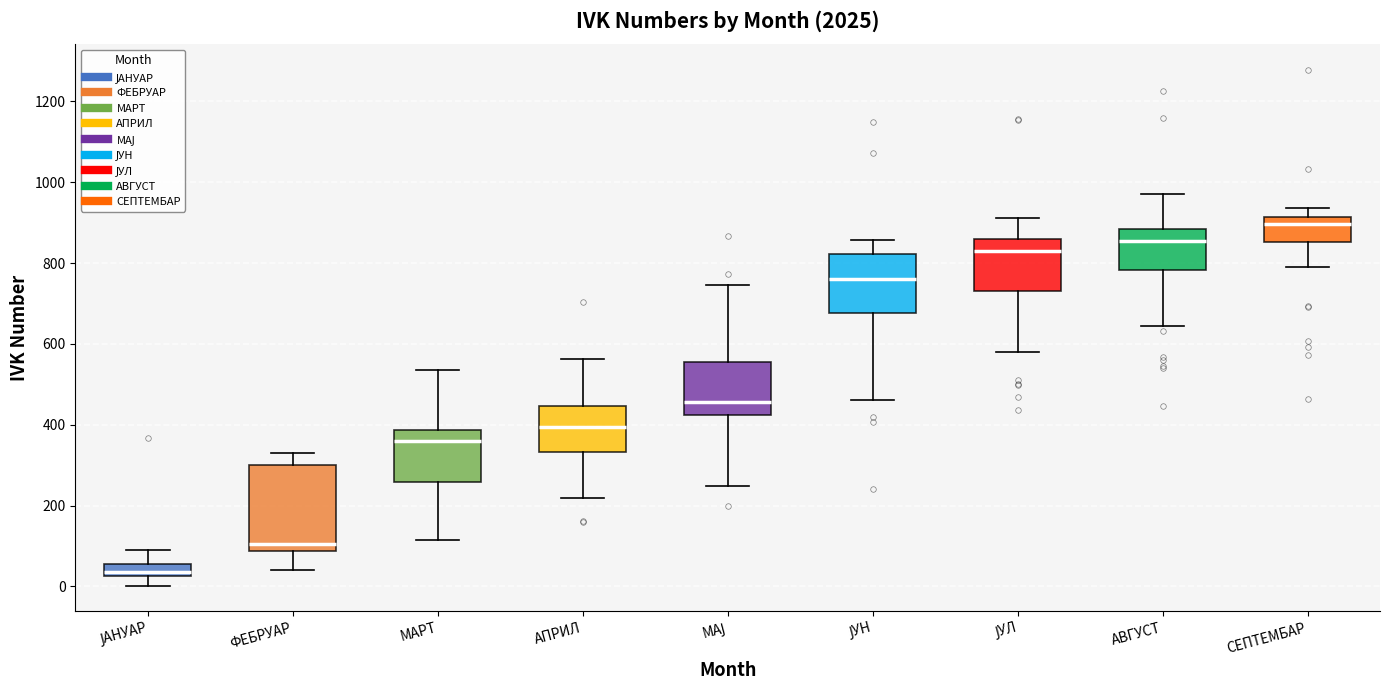

Which box has the highest median line?

СЕПТЕМБАР